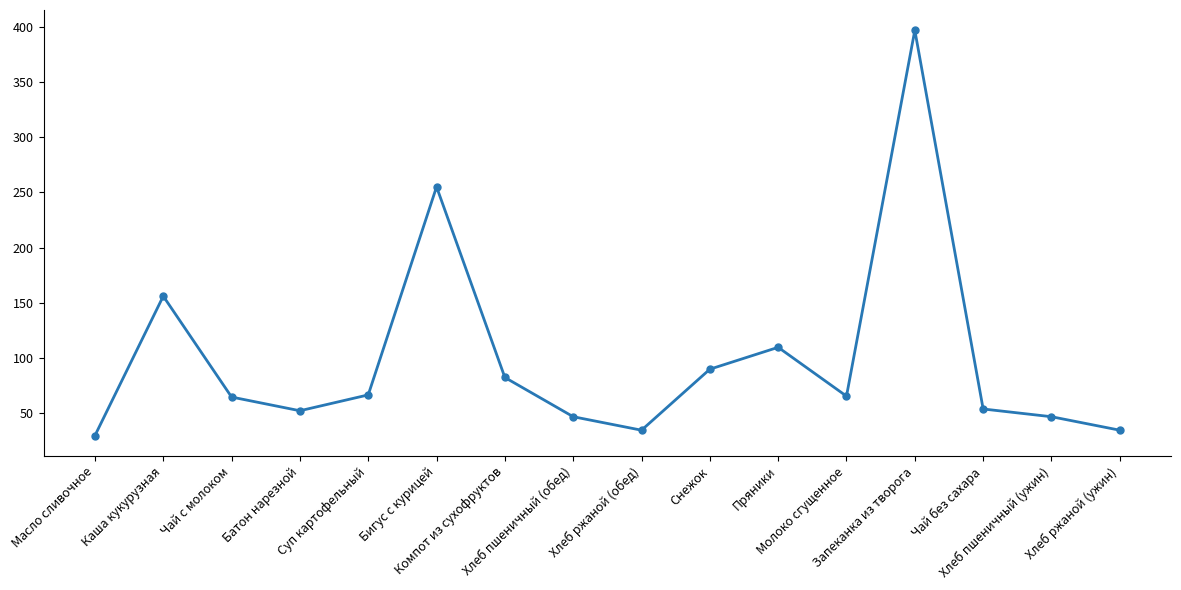

What is the difference between the maximum and minimum values?

366.7